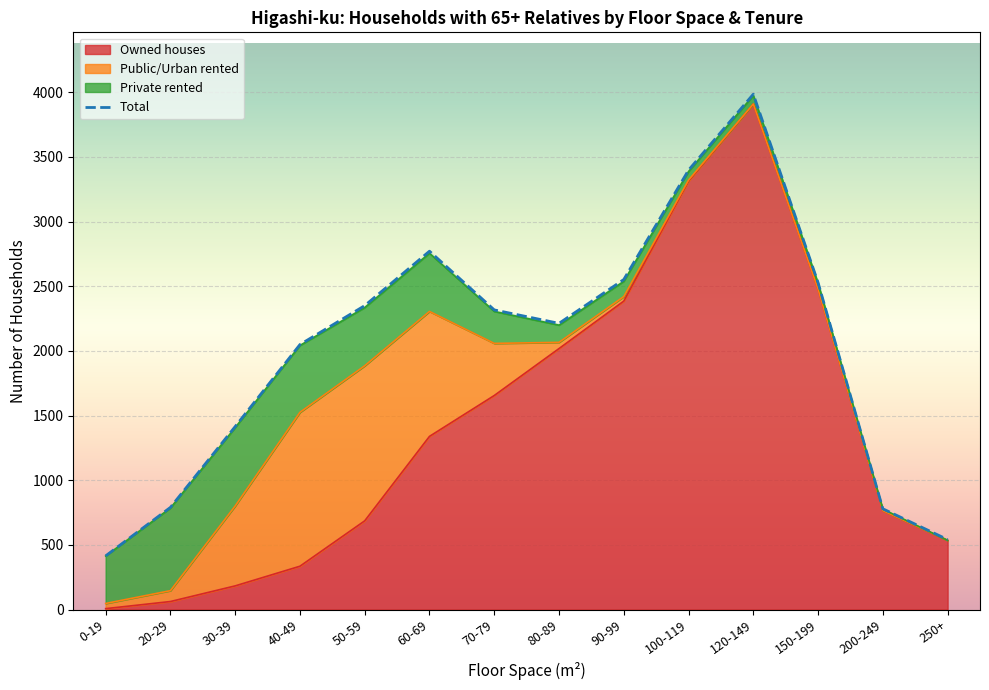

Which label corresponds to the largest value in the chart?

120-149